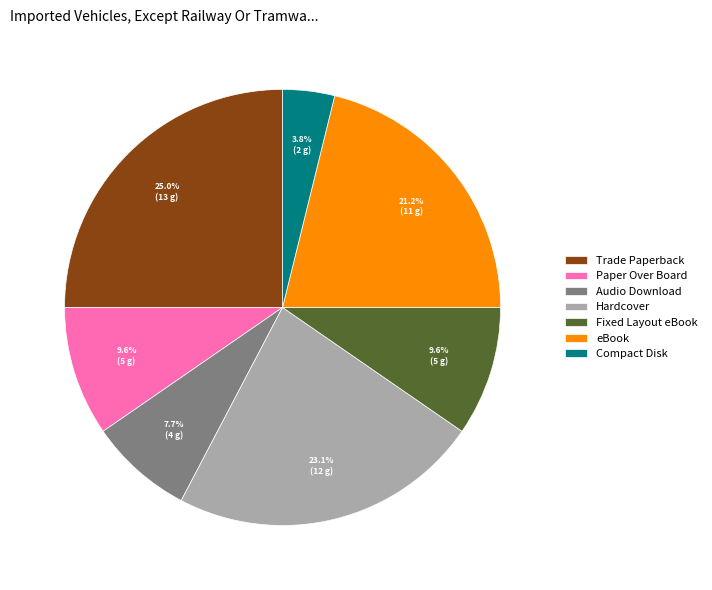

Between Compact Disk and Paper Over Board, which is larger?

Paper Over Board